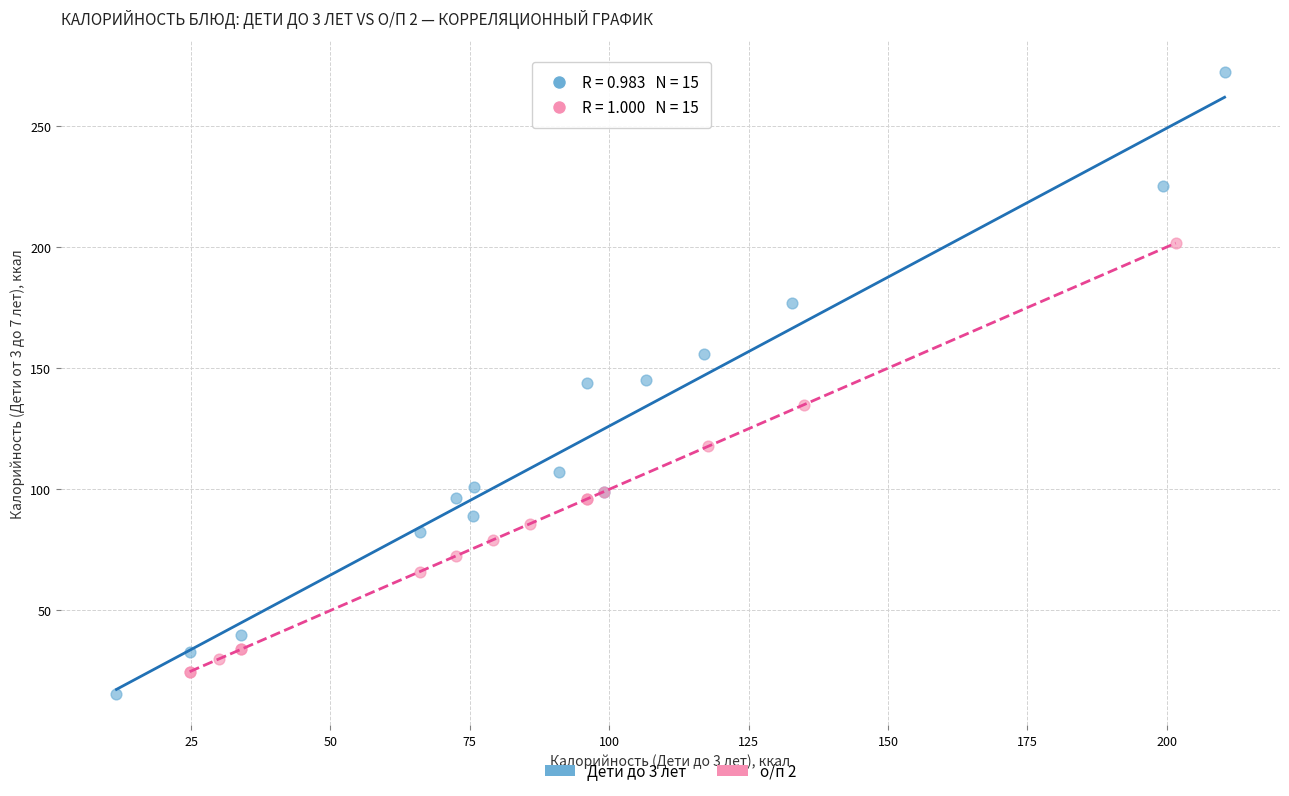

Which series reaches the maximum Y coordinate?

Дети до 3 лет